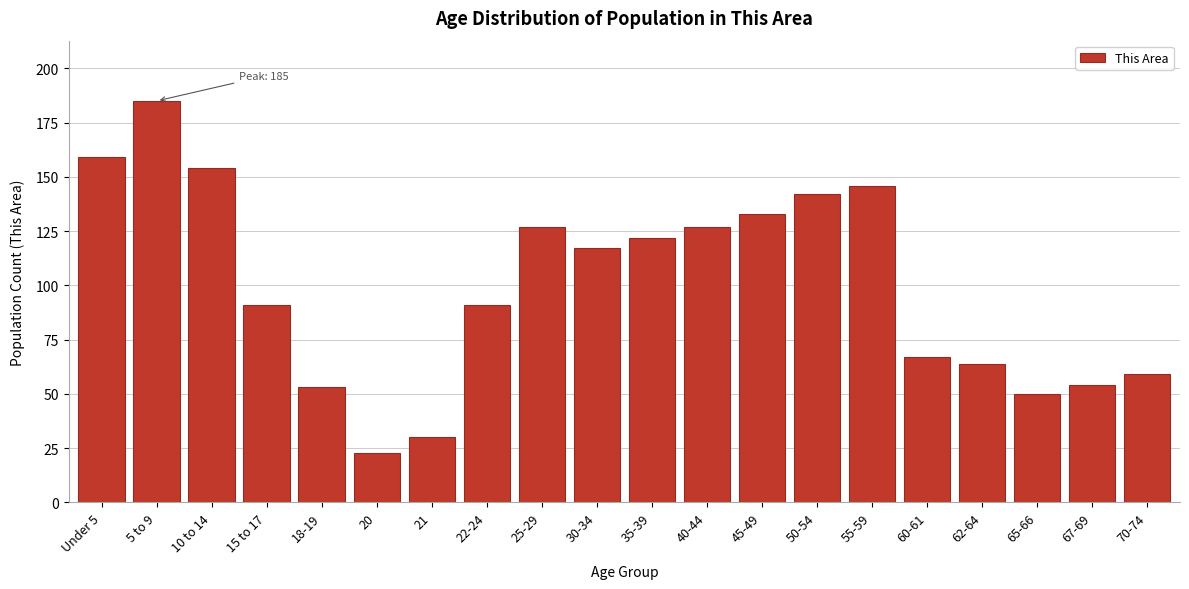

Reading right to left, transcribe all the data shown in this chart.

59	54	50	64	67	146	142	133	127	122	117	127	91	30	23	53	91	154	185	159